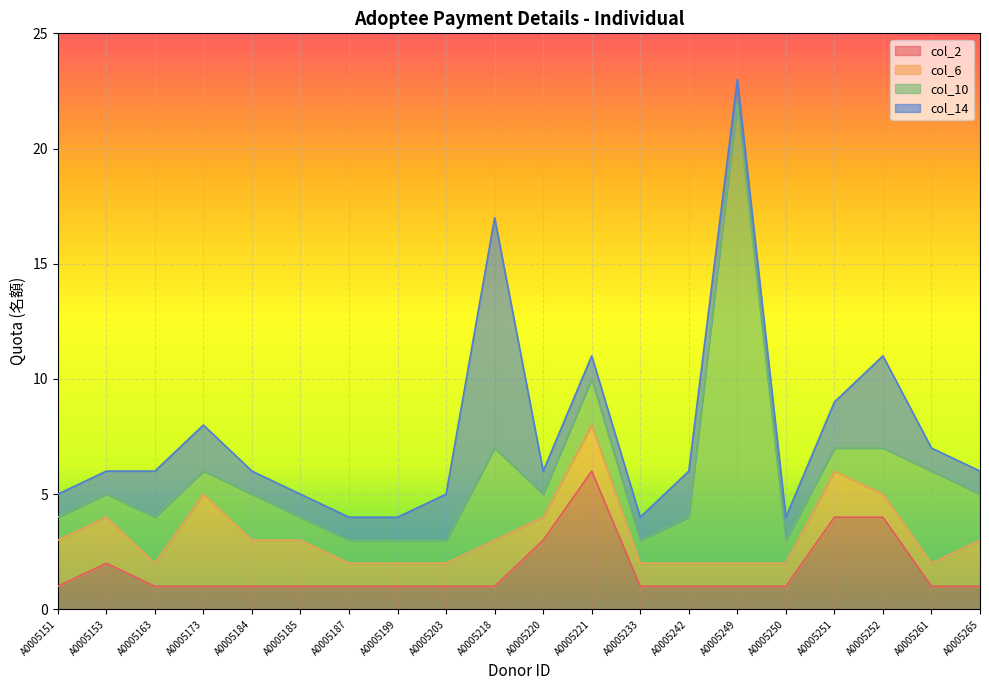

True or false: col_10 has a value of 0 at A0005220.

False